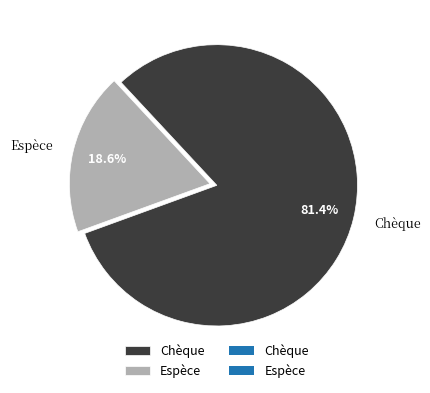

Does any single category account for the majority?

Yes